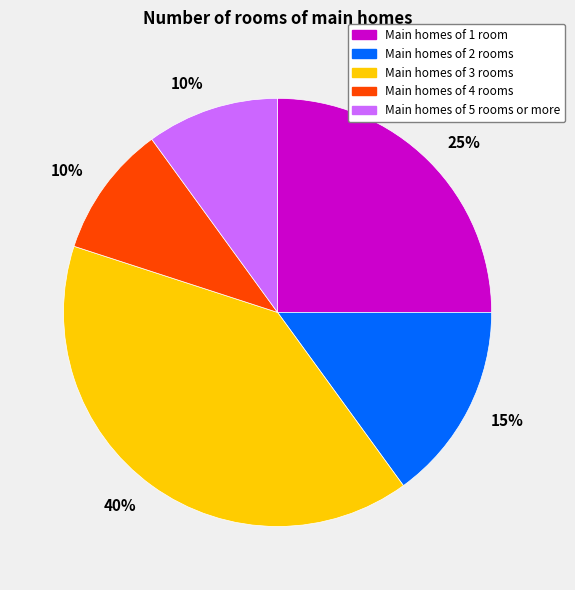

Does any single category account for the majority?

No